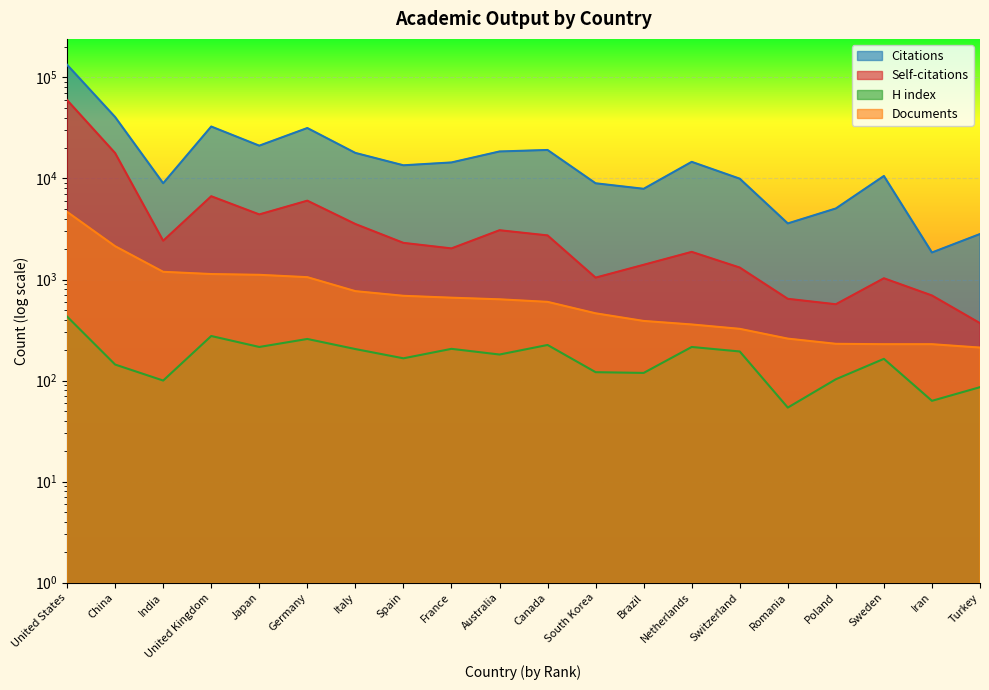

Does the chart display data point markers on the line(s)?

No